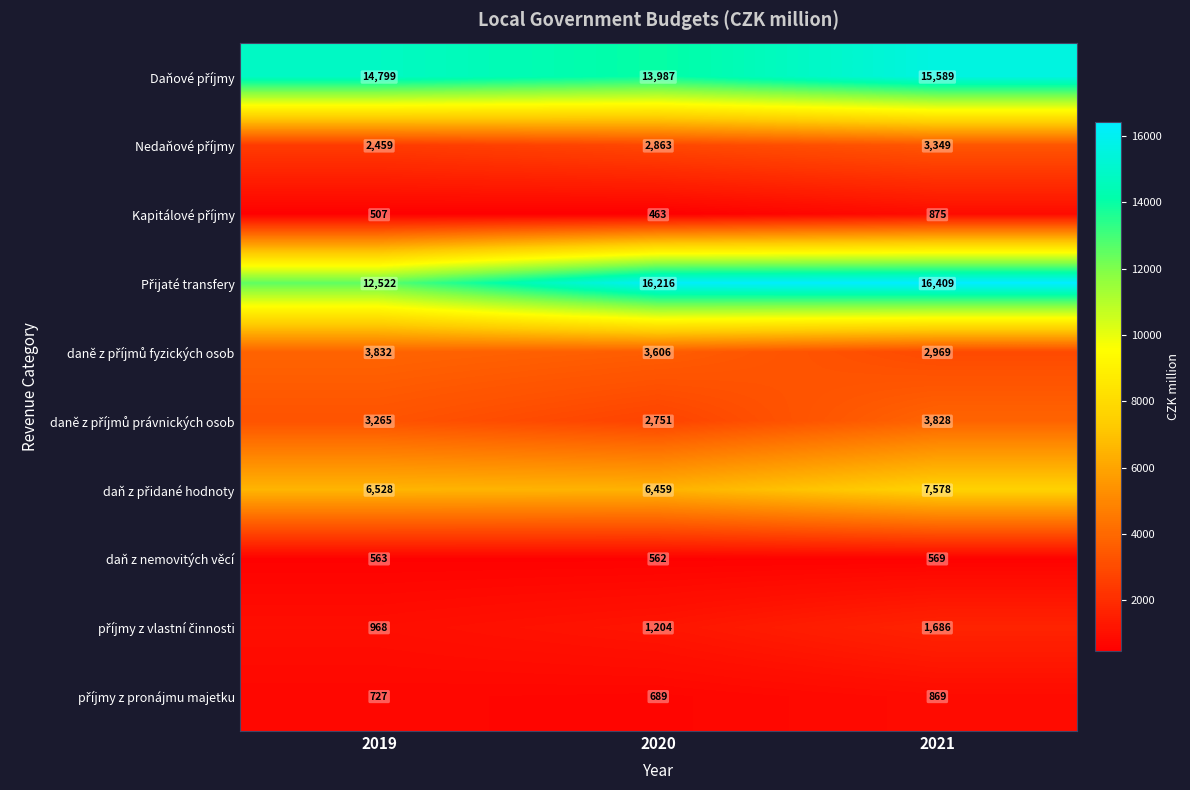

How many series are shown in this chart?

10